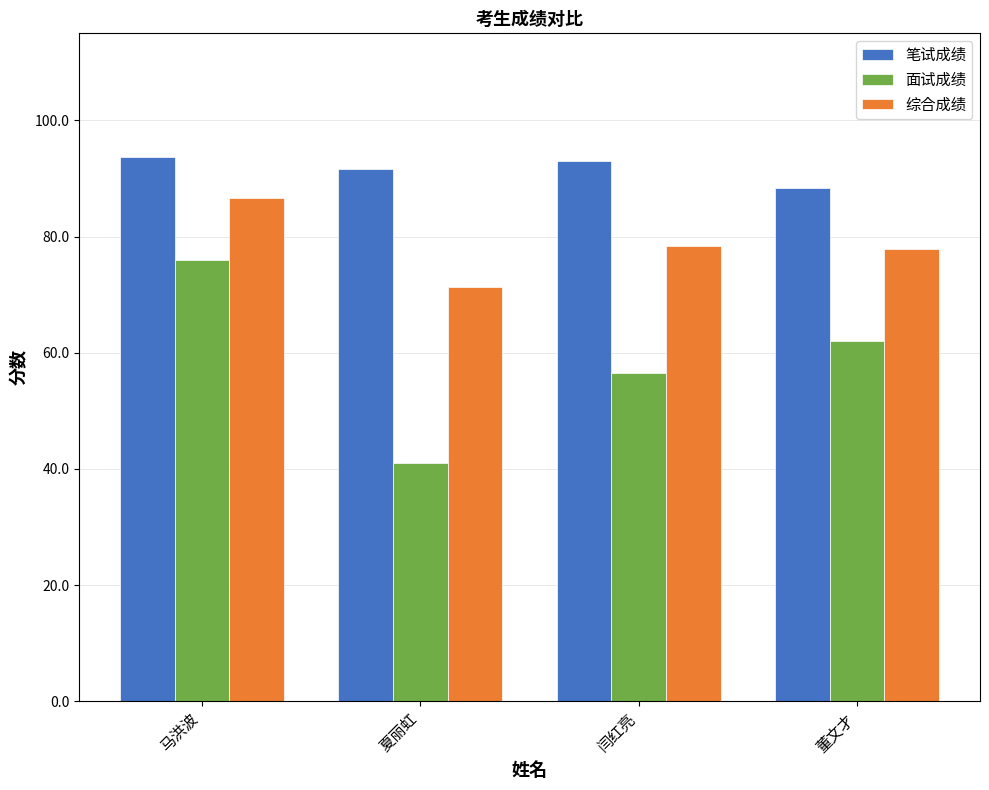

What is the sum of all 笔试成绩 values?

366.7